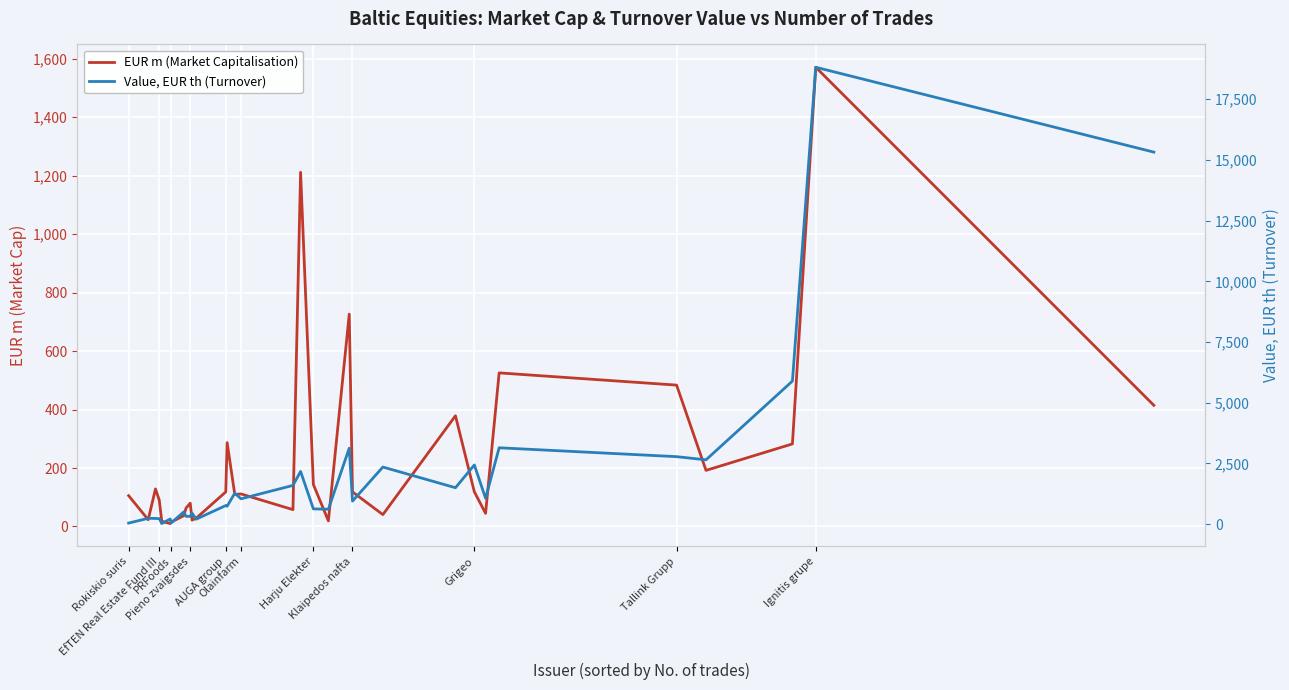

What is the value of the Value, EUR th (Turnover) point at the 13th from the left?

769.1